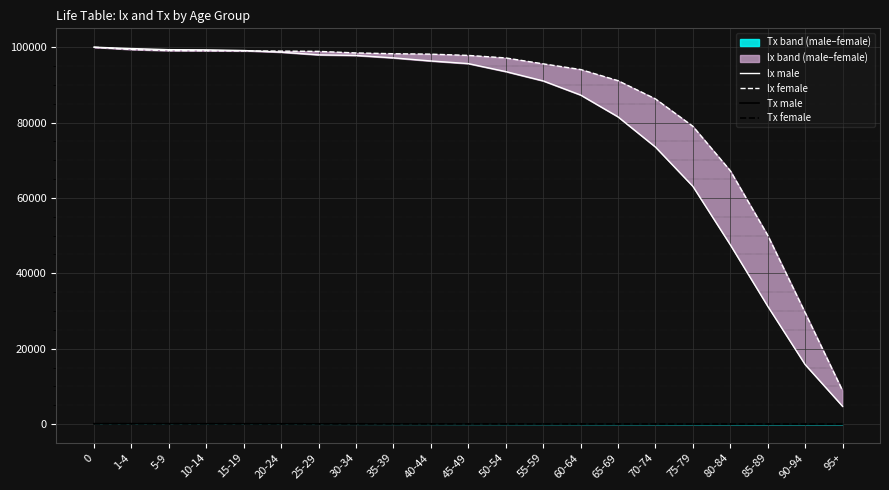

True or false: lx female and Tx female intersect in this chart.

False